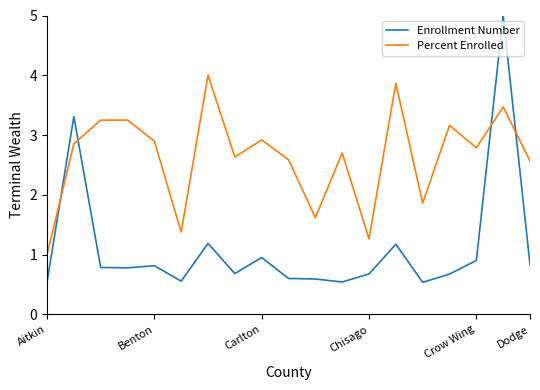

Which series ends up on top after the final intersection of Enrollment Number and Percent Enrolled?

Percent Enrolled